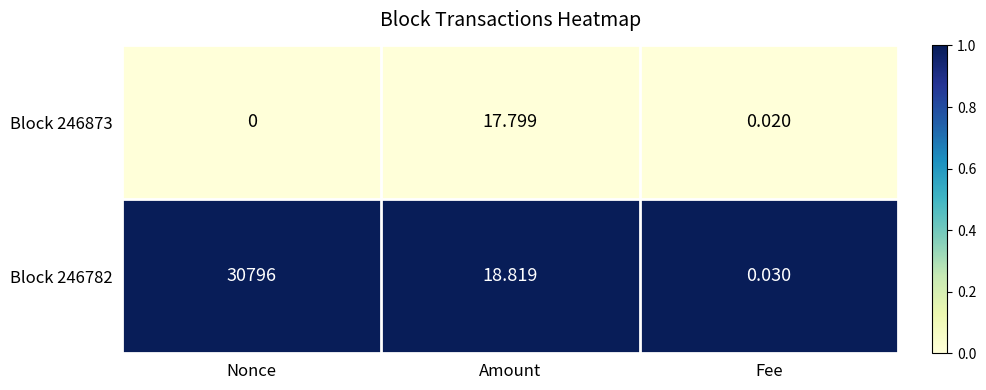

Which category has the highest value across all series?

Nonce